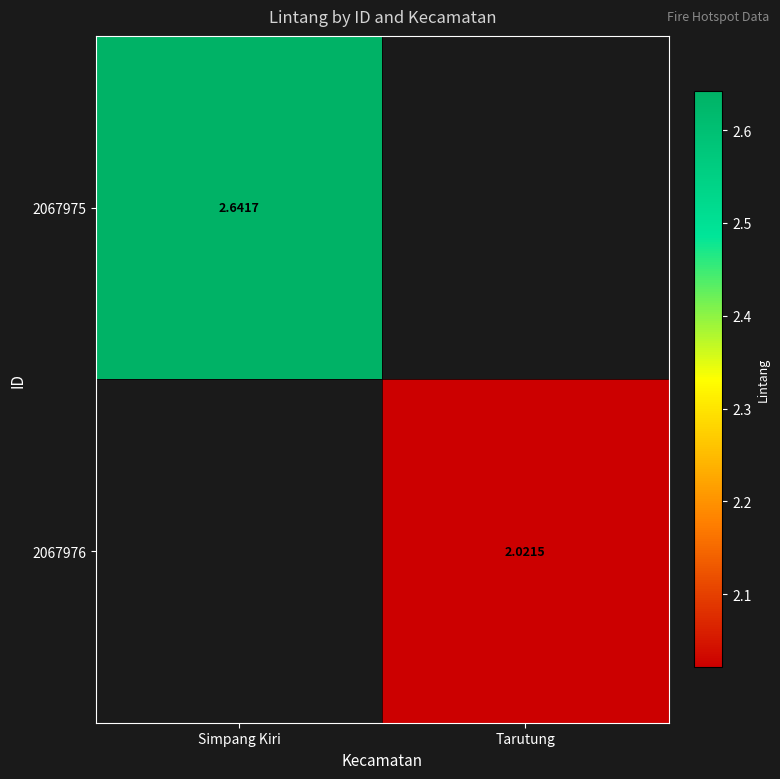

At which label does 2067976 first exceed 2?

Tarutung